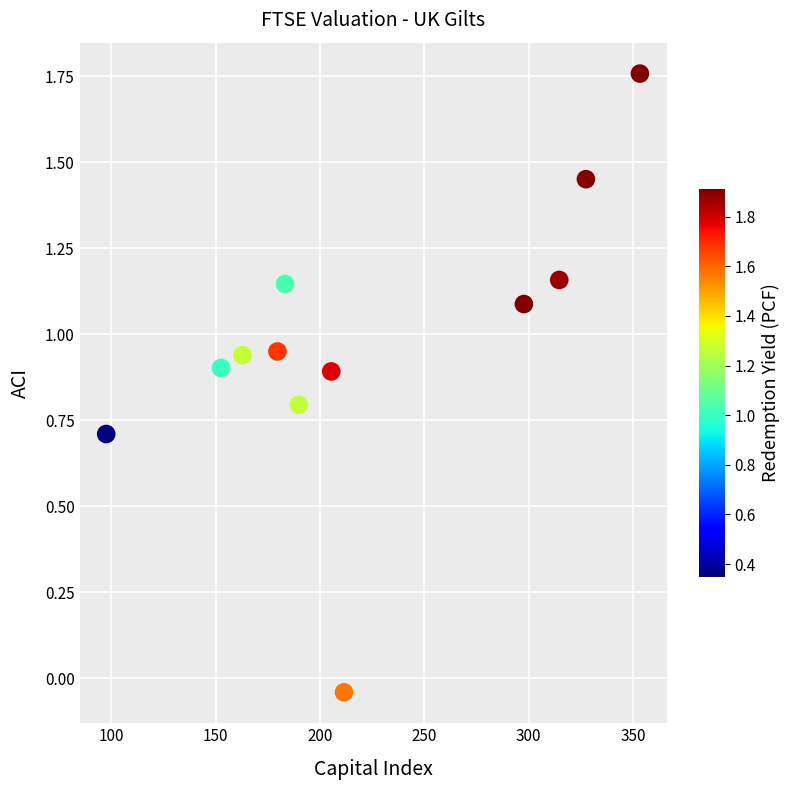

What is the average X value?

223.0